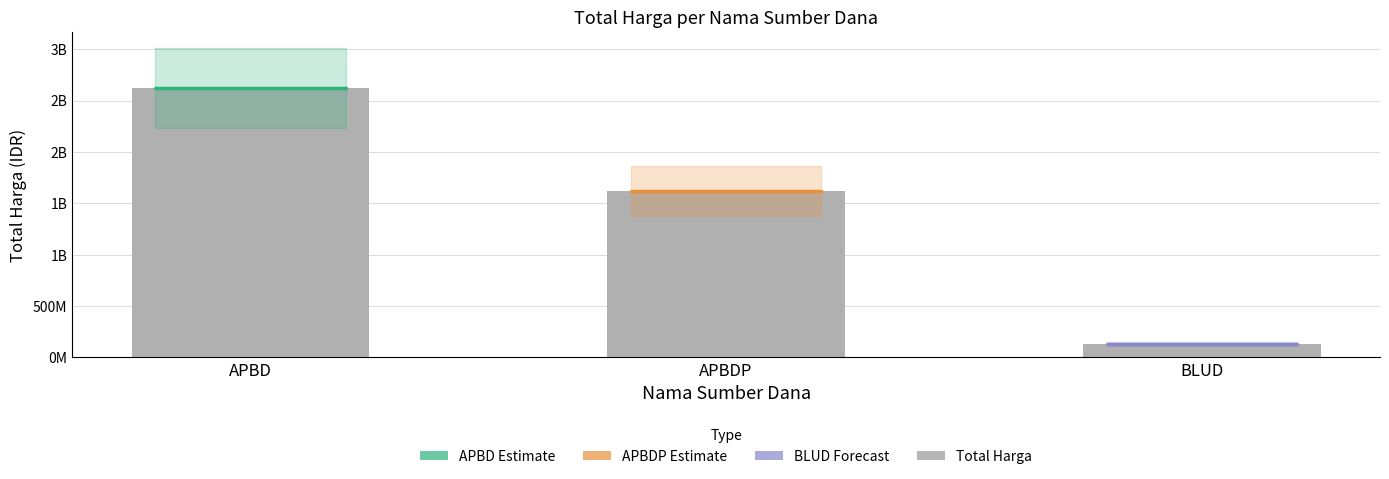

Does the chart contain any negative values?

No